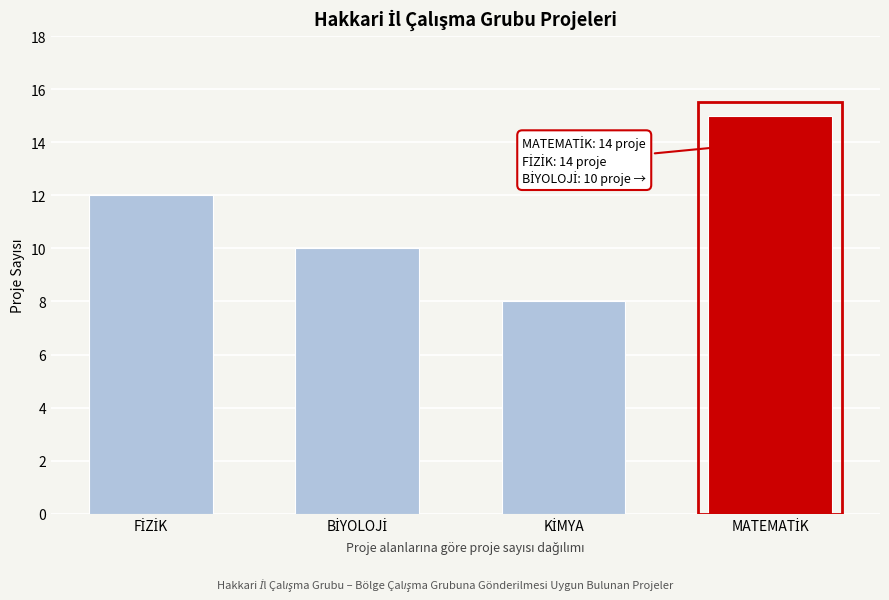

Reading left to right, what are all the values shown in this chart?

12	10	8	15